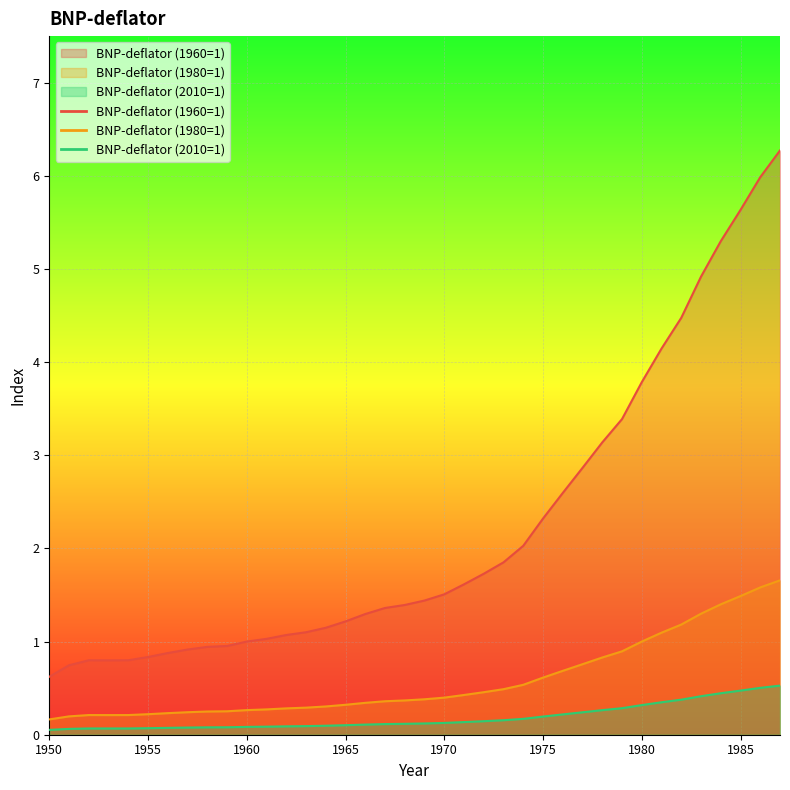

What is the difference between the highest and lowest values at 1985?

5.2